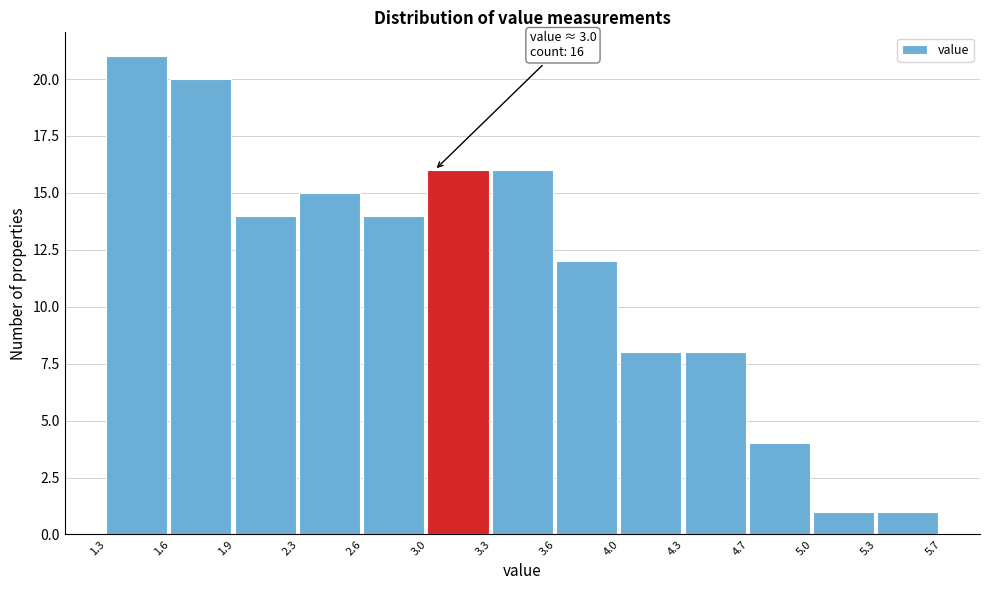

Which range on the x-axis has the tallest bar?

1.3 to 1.6